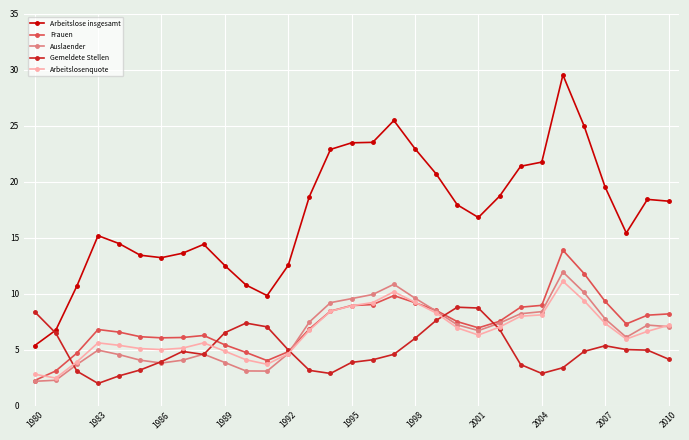

True or false: Auslaender and Arbeitslose insgesamt cross at least once.

False